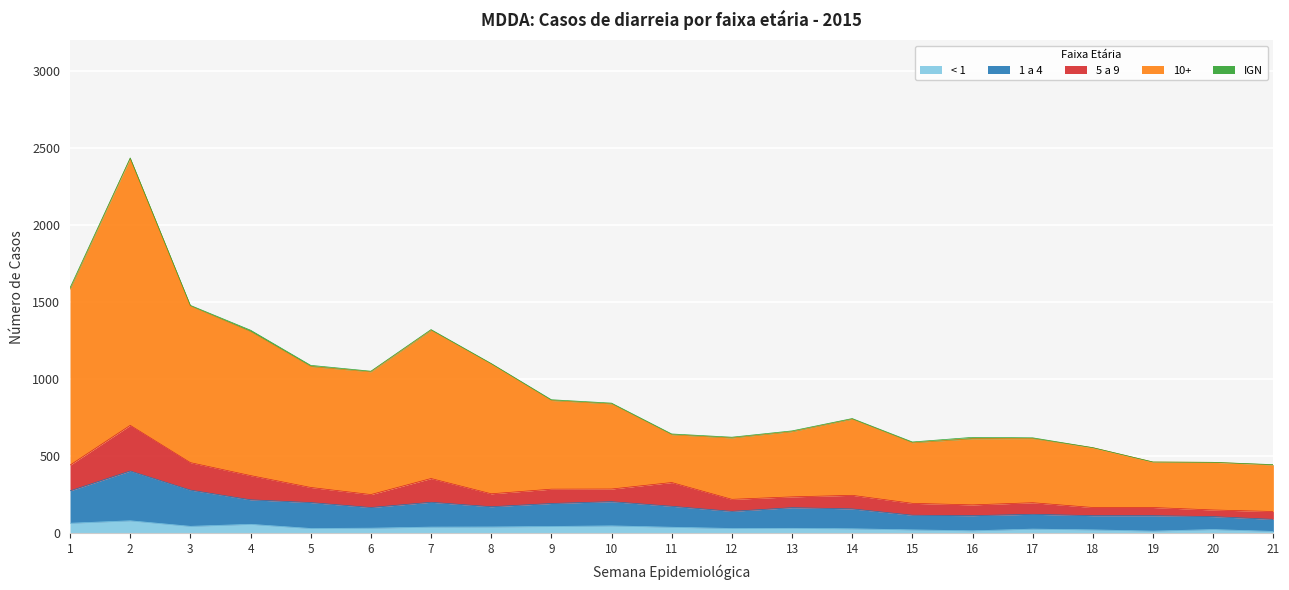

Does the chart display data point markers on the line(s)?

No